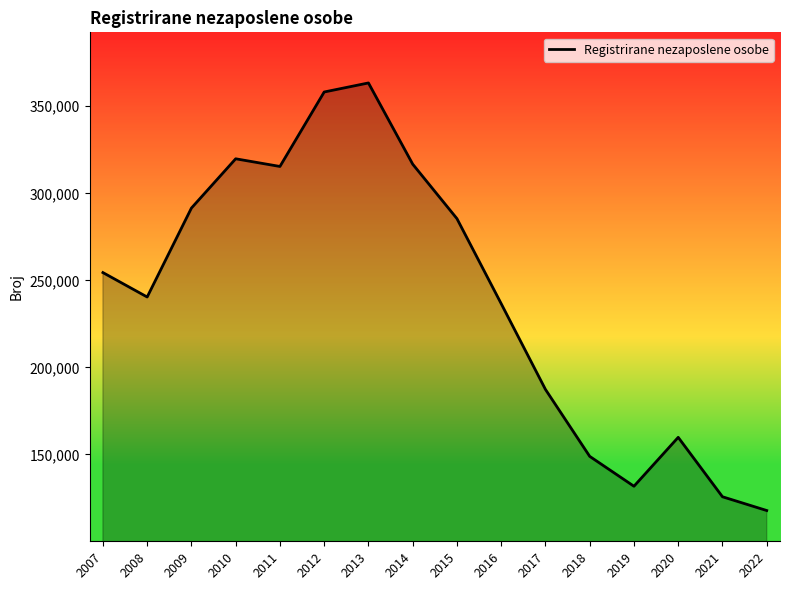

Approximately how many times larger is the value at 2022 compared to 2018?

0.8